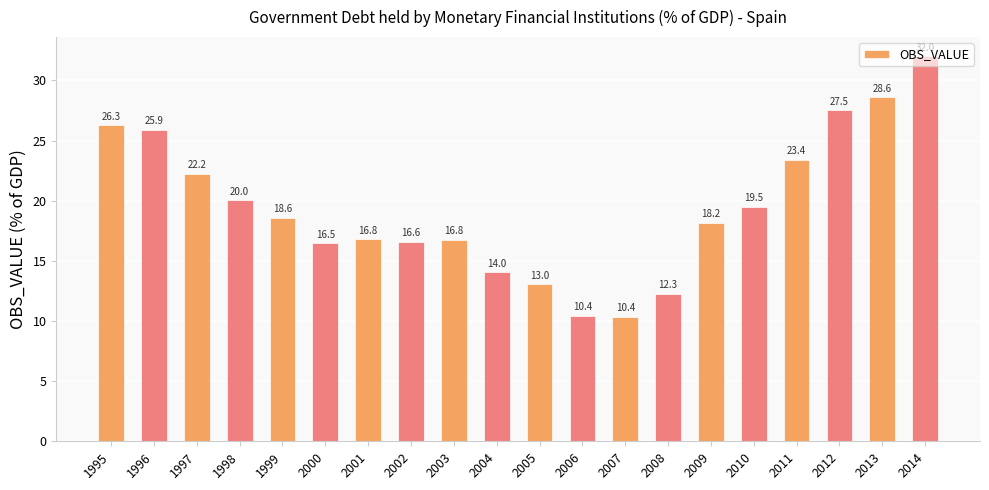

Reading right to left, list all the values displayed in this chart.

32.0	28.6	27.5	23.4	19.5	18.2	12.3	10.4	10.4	13.0	14.0	16.8	16.6	16.8	16.5	18.6	20.0	22.2	25.9	26.3